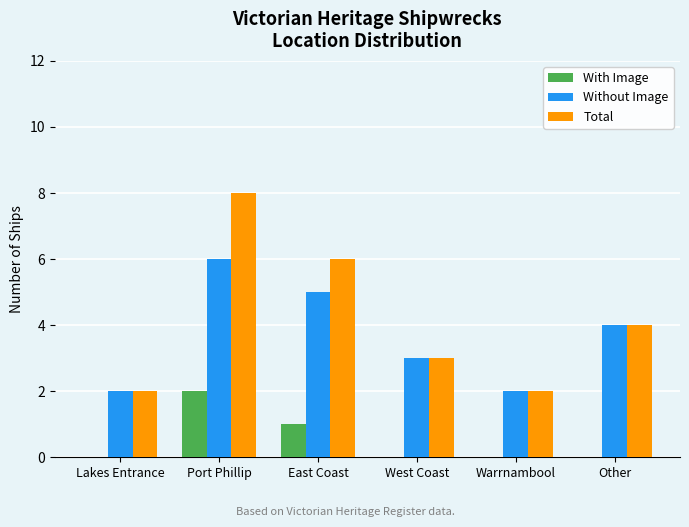

At which category is the sum across all series the highest?

Port Phillip